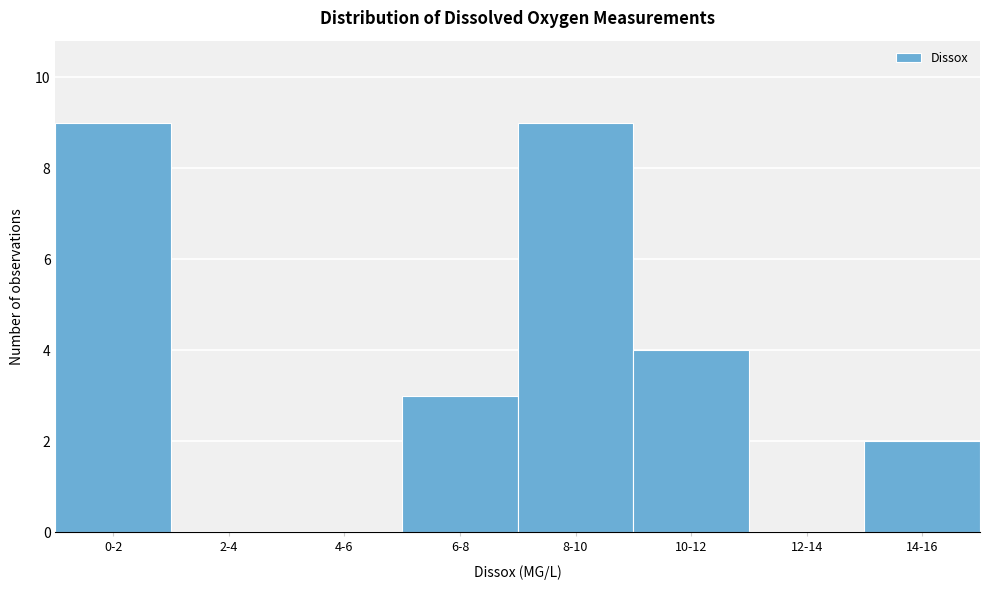

Reading left to right, transcribe all the data shown in this chart.

0-2=9	2-4=0	4-6=0	6-8=3	8-10=9	10-12=4	12-14=0	14-16=2